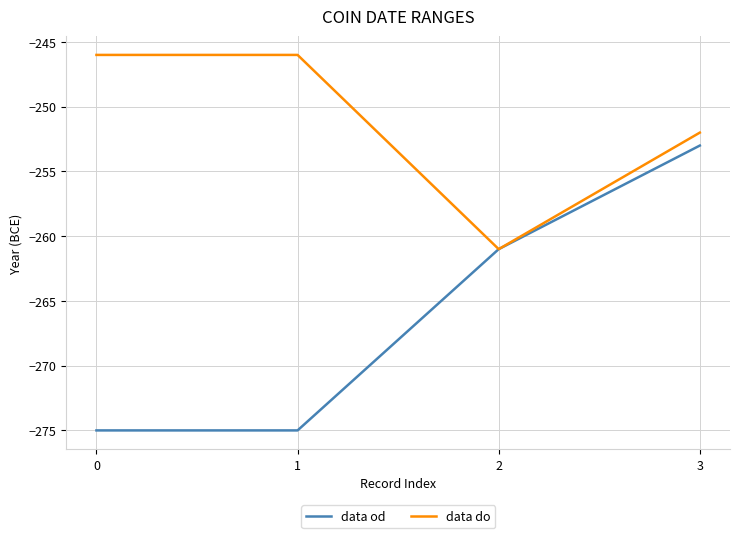

How many distinct data groups are displayed?

2